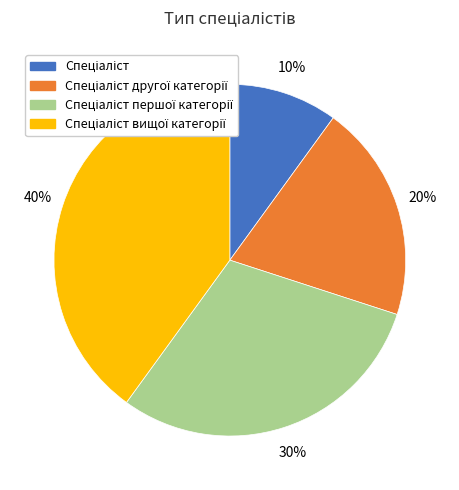

To the nearest percent, what is the difference between the largest and smallest slice percentages?

30%